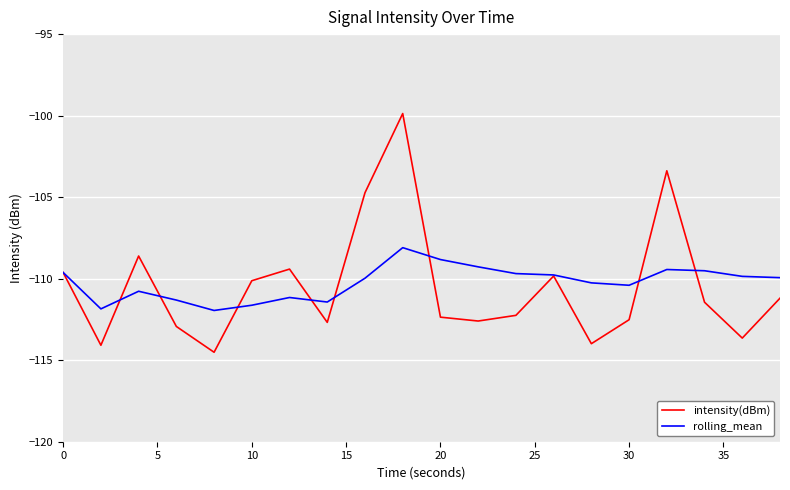

What is the highest value of the intensity(dBm) series?

-99.9